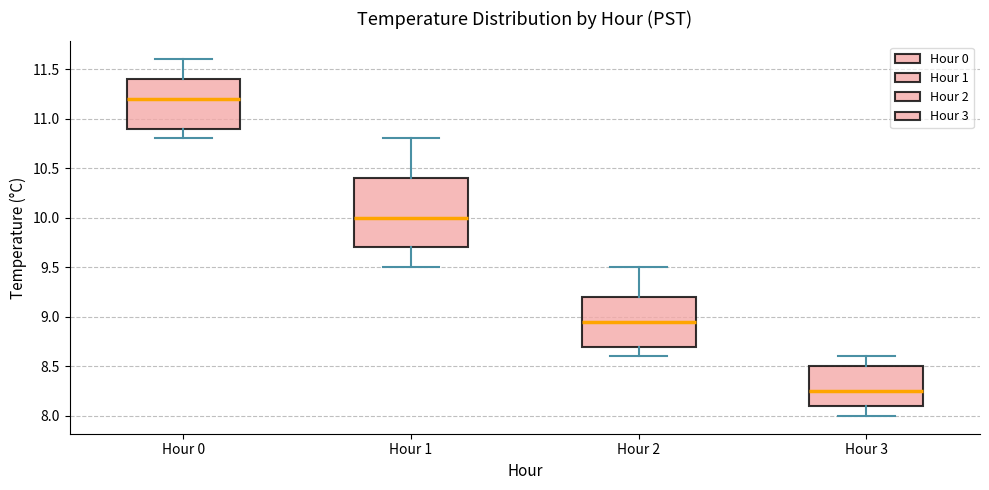

Reading left to right, read every box against the y-axis: the position of its median line, the range the box covers, and the ends of its whiskers. The values are not printed on the chart, so give them approximately, as read against the axis.

Hour 0: median 11.20, box 10.90 to 11.40, whiskers 10.80 to 11.60
Hour 1: median 10.00, box 9.70 to 10.40, whiskers 9.50 to 10.80
Hour 2: median 8.95, box 8.70 to 9.20, whiskers 8.60 to 9.50
Hour 3: median 8.25, box 8.10 to 8.50, whiskers 8.00 to 8.60